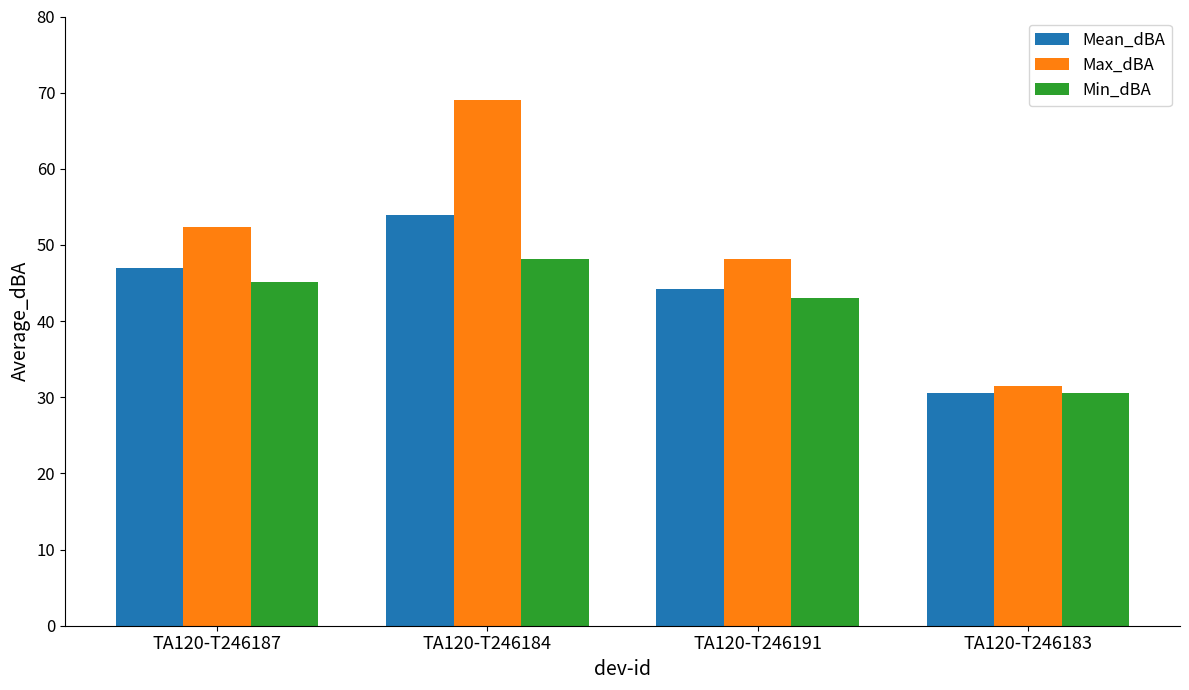

The value of Max_dBA at TA120-T246184 is 69.1. True or false?

True